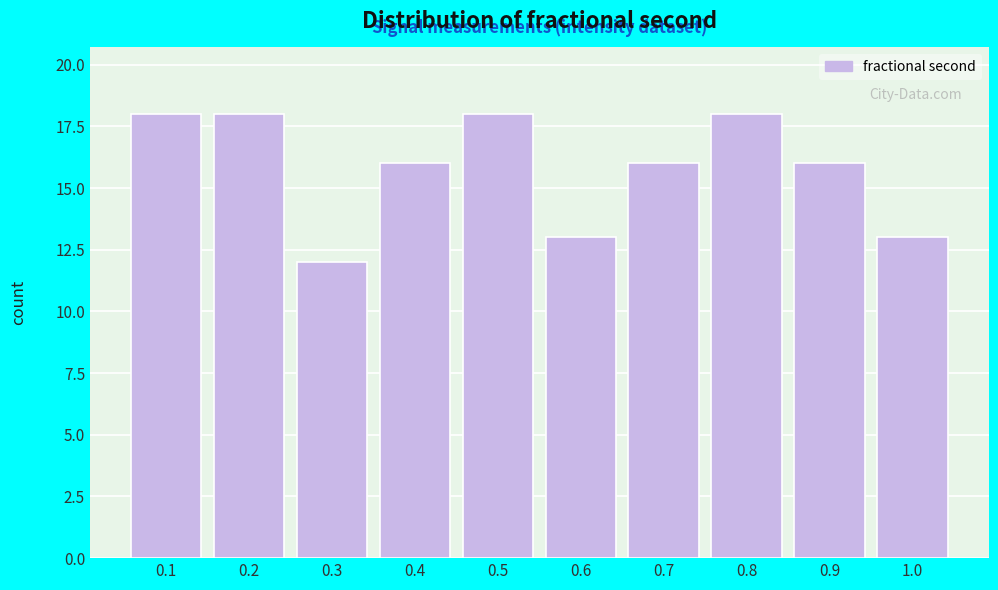

Reading right to left, transcribe all the data shown in this chart.

13	16	18	16	13	18	16	12	18	18